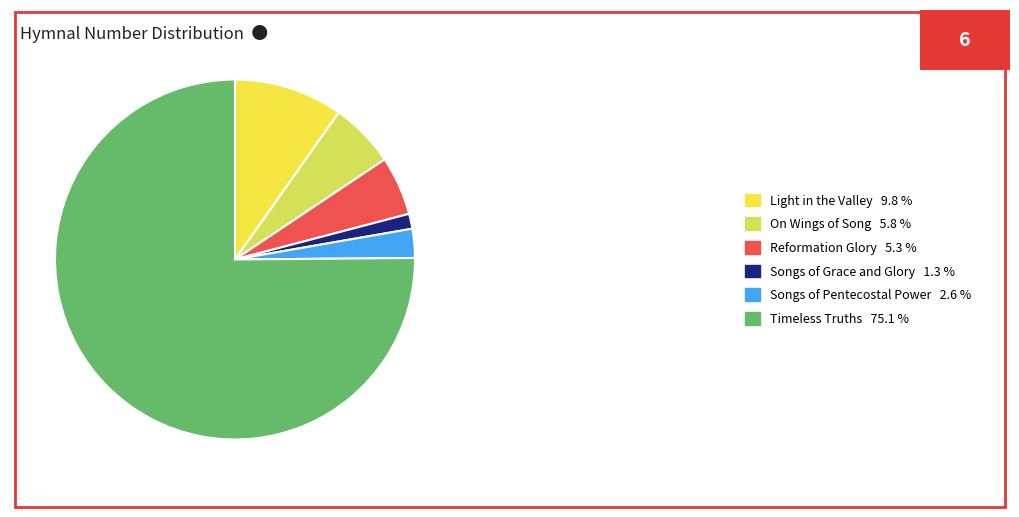

The Timeless Truths slice represents 65% of the pie. True or false?

False